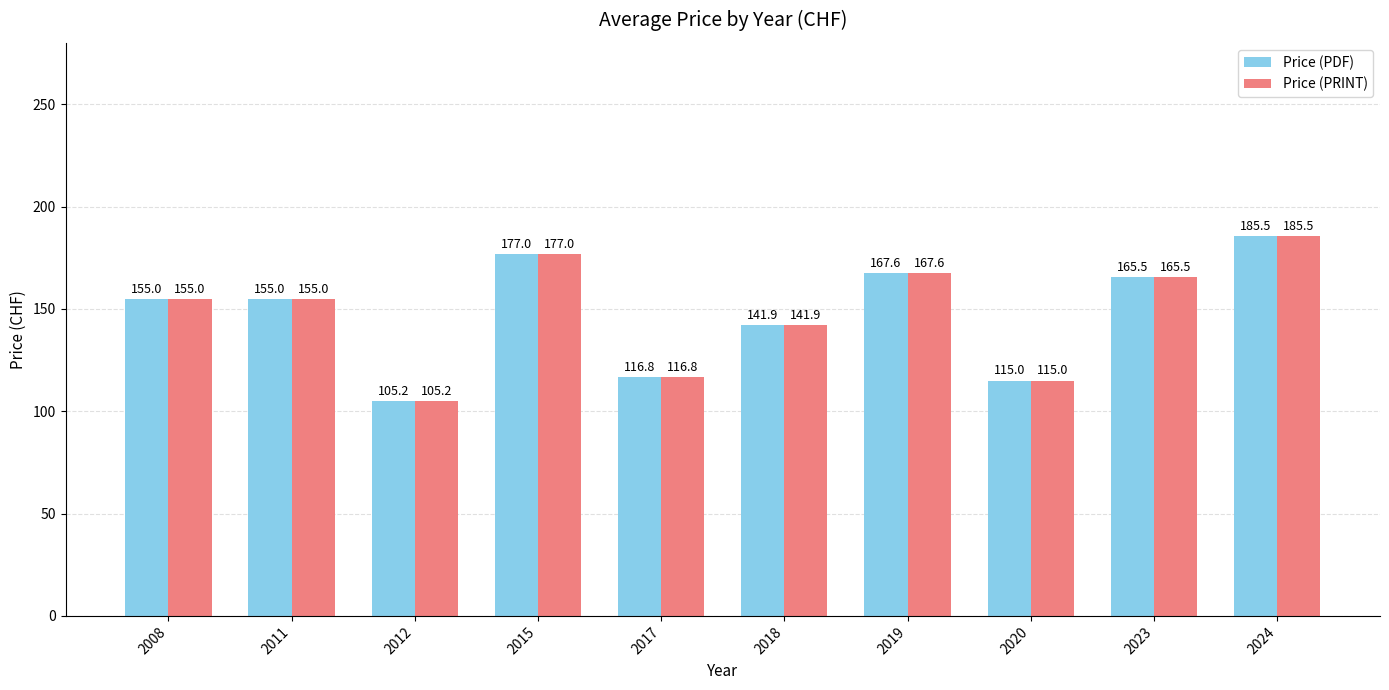

Is it true that Price (PRINT) equals 71.9 at 2017?

False